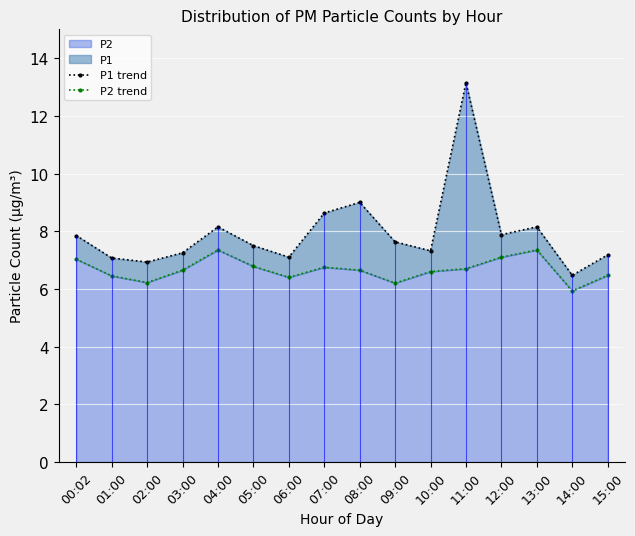

What position from the right is 10:00?

6